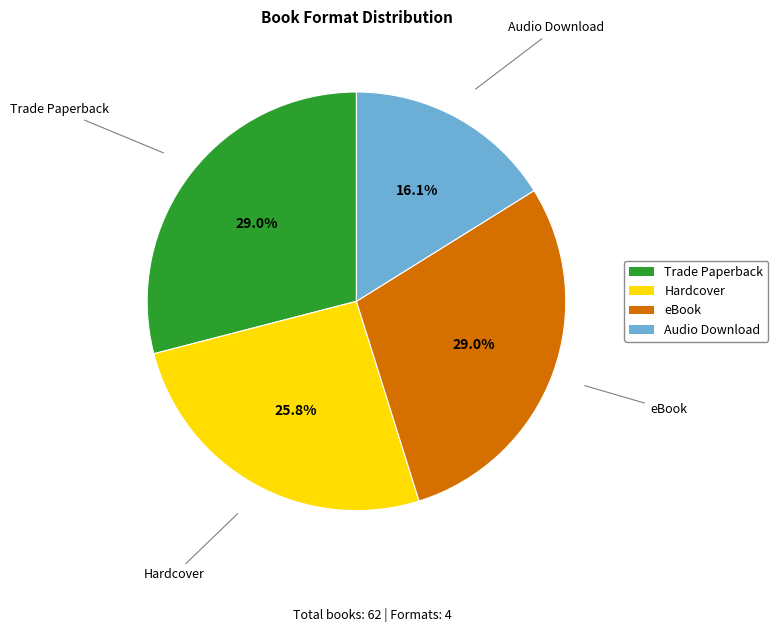

How many segments does this pie chart have?

4